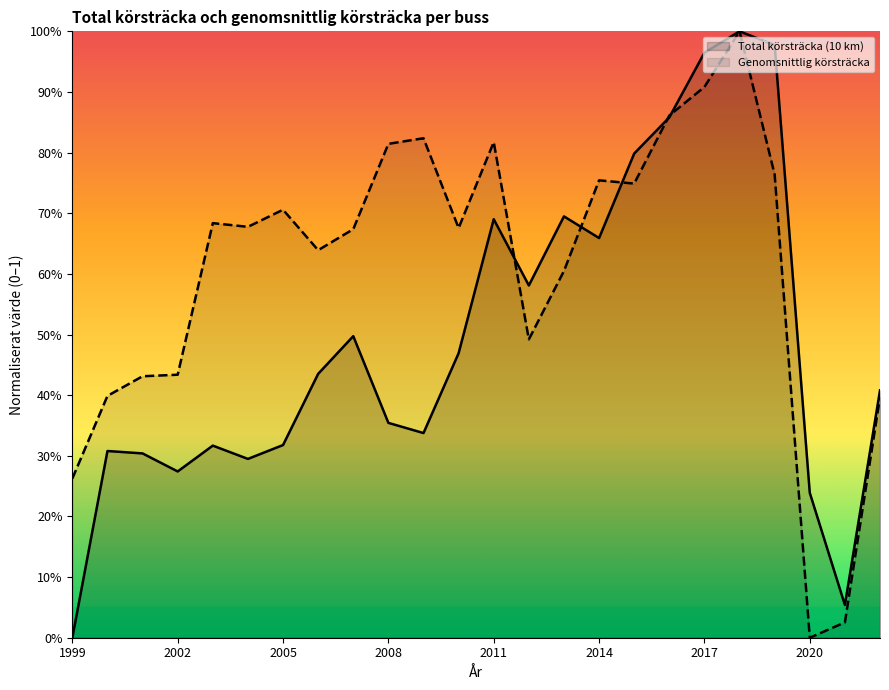

List the labels in order of Genomsnittlig körsträcka value, largest first.

2018, 2017, 2016, 2009, 2011, 2008, 2019, 2014, 2015, 2005, 2003, 2004, 2010, 2007, 2006, 2013, 2012, 2002, 2001, 2000, 2022, 1999, 2021, 2020